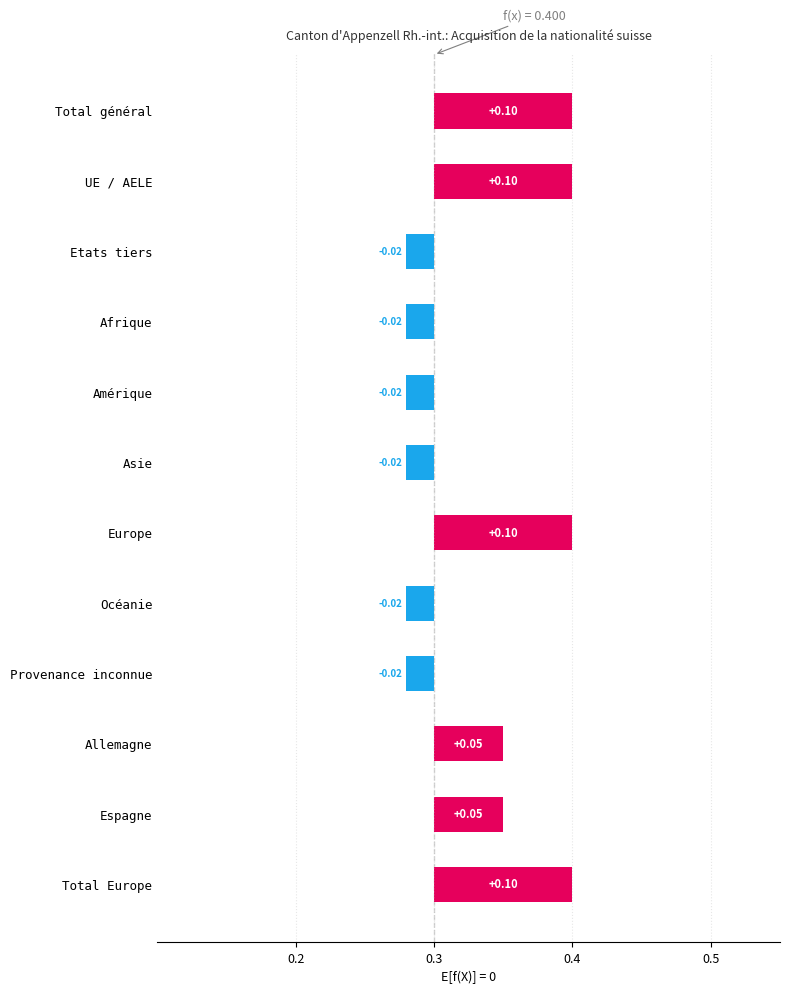

Where is Total acquisition nearest to the value 1?

Allemagne